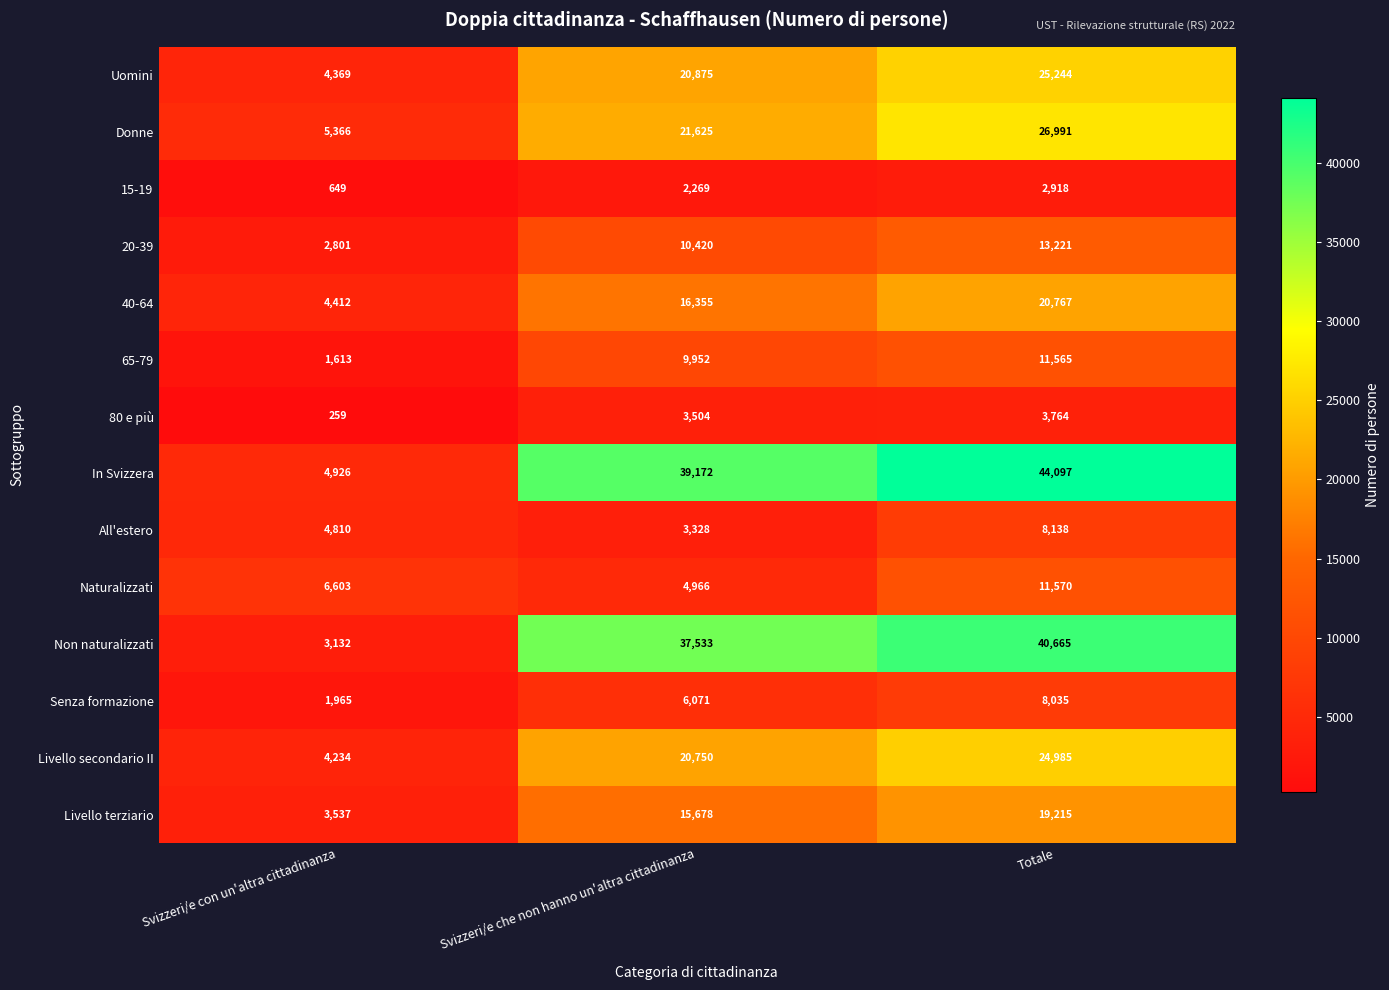

Which series changed the most between Svizzeri/e con un'altra cittadinanza and Totale?

In Svizzera